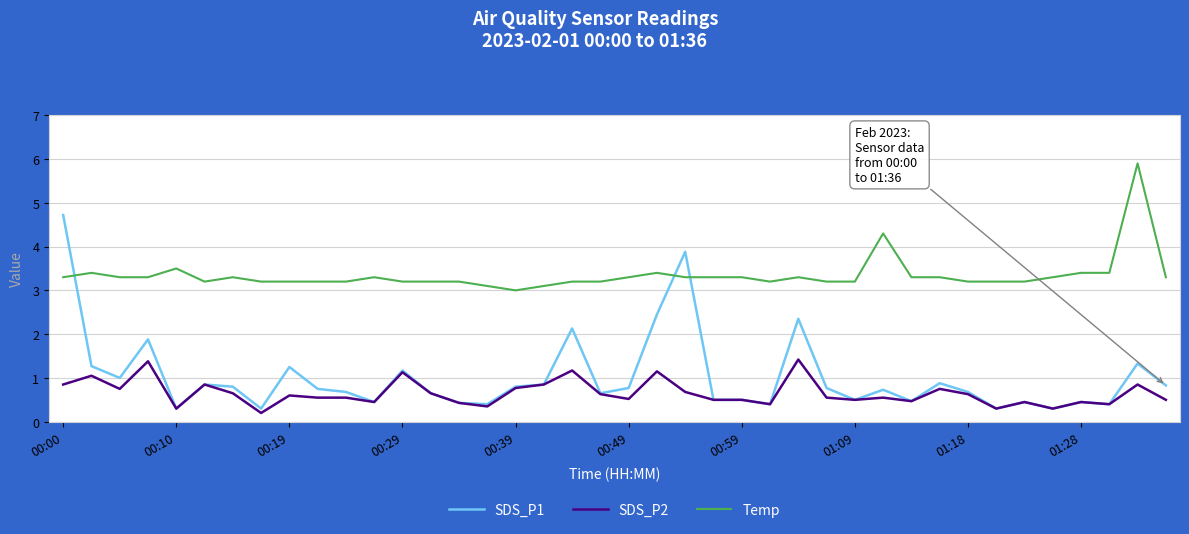

Which series has the largest total across all categories?

Temp